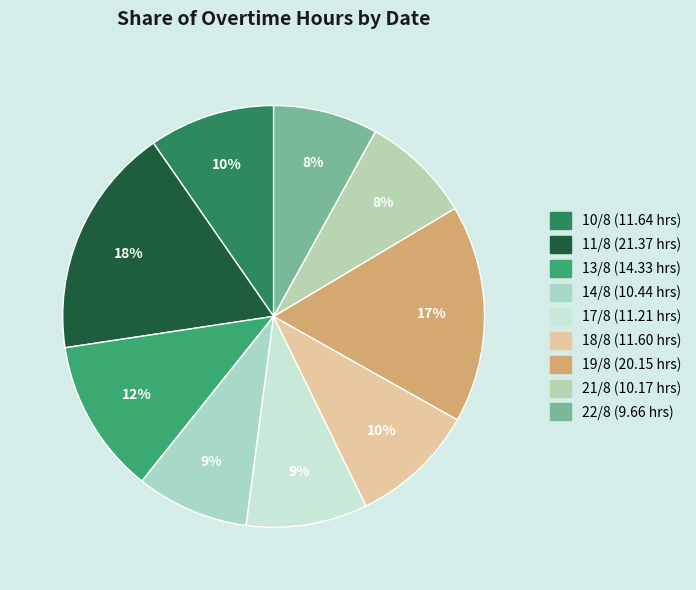

To the nearest percent, what is the combined percentage of 11/8 and 21/8?

26%